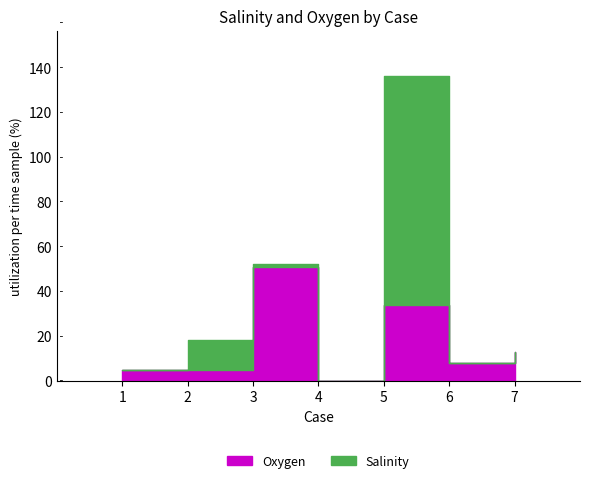

At how many categories does at least one series exceed 81?

1